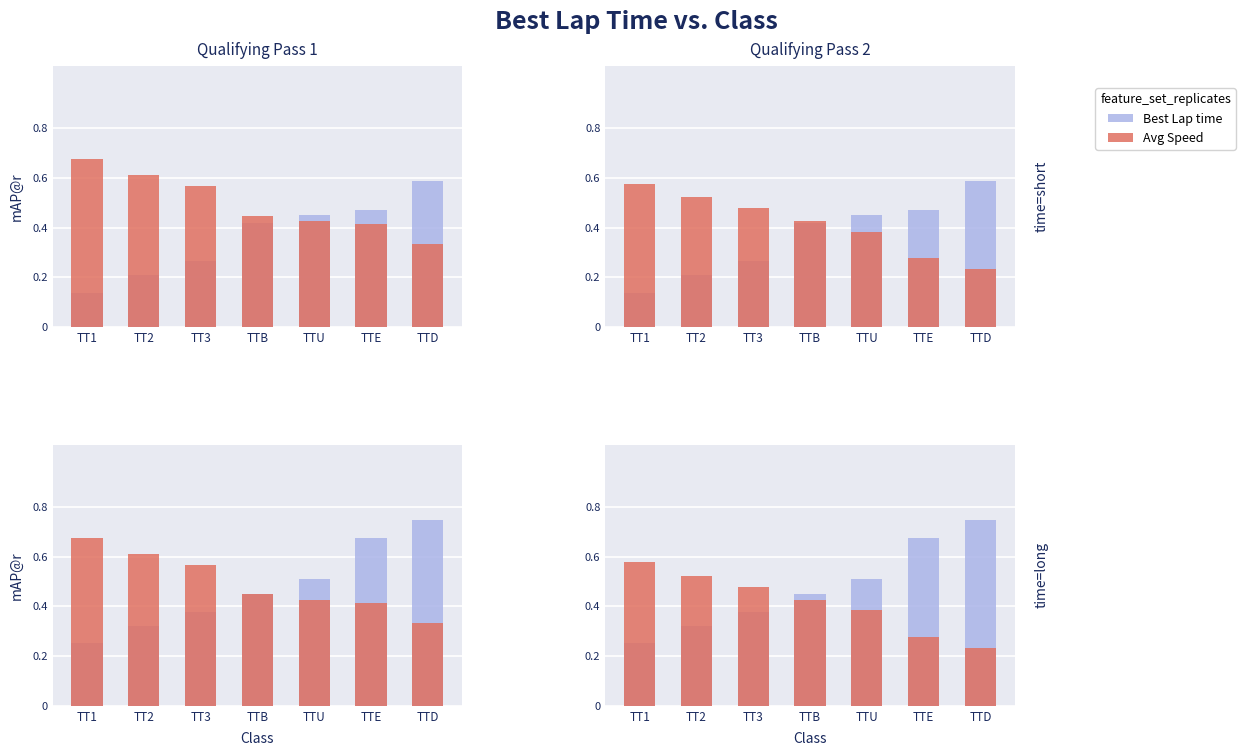

Rank the series by their average value, from highest to lowest.

Best Lap time, Avg Speed (norm)